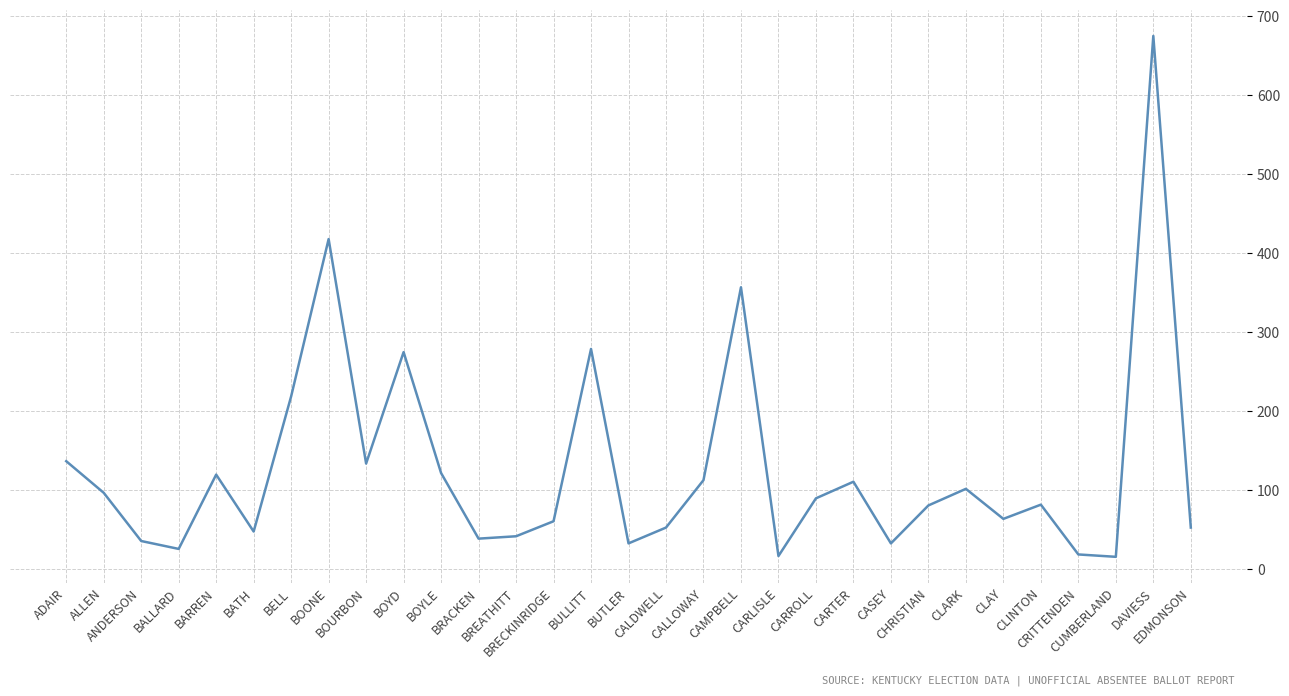

The chart shows a value of 90 at CARROLL. True or false?

True